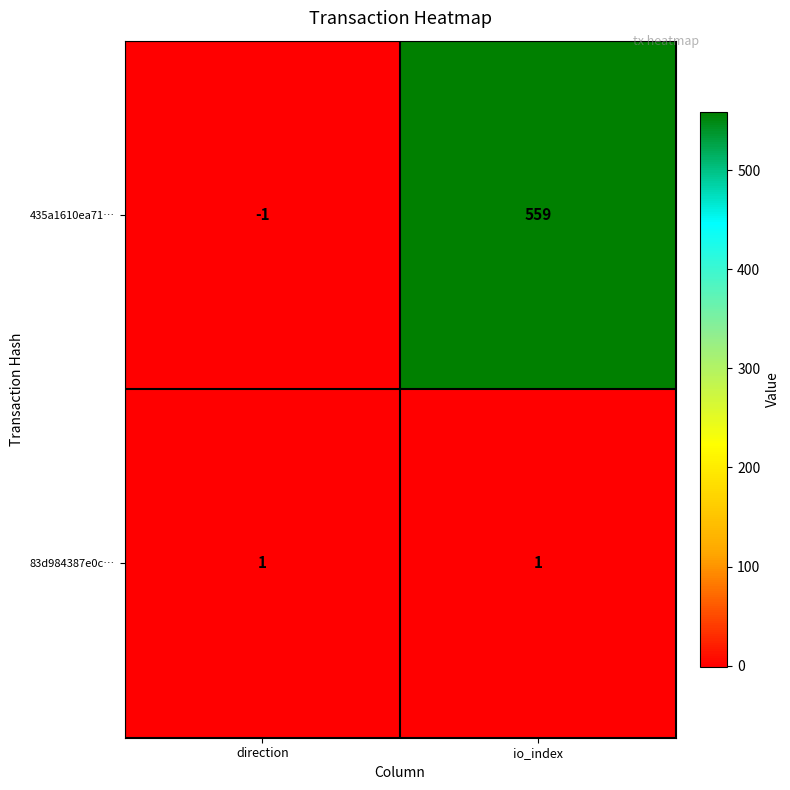

Where is 435a1610ea71… nearest to the value 279?

direction